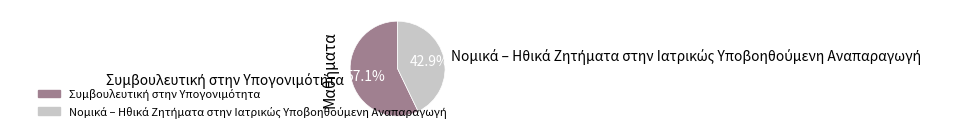

How many slices are in this pie chart?

2